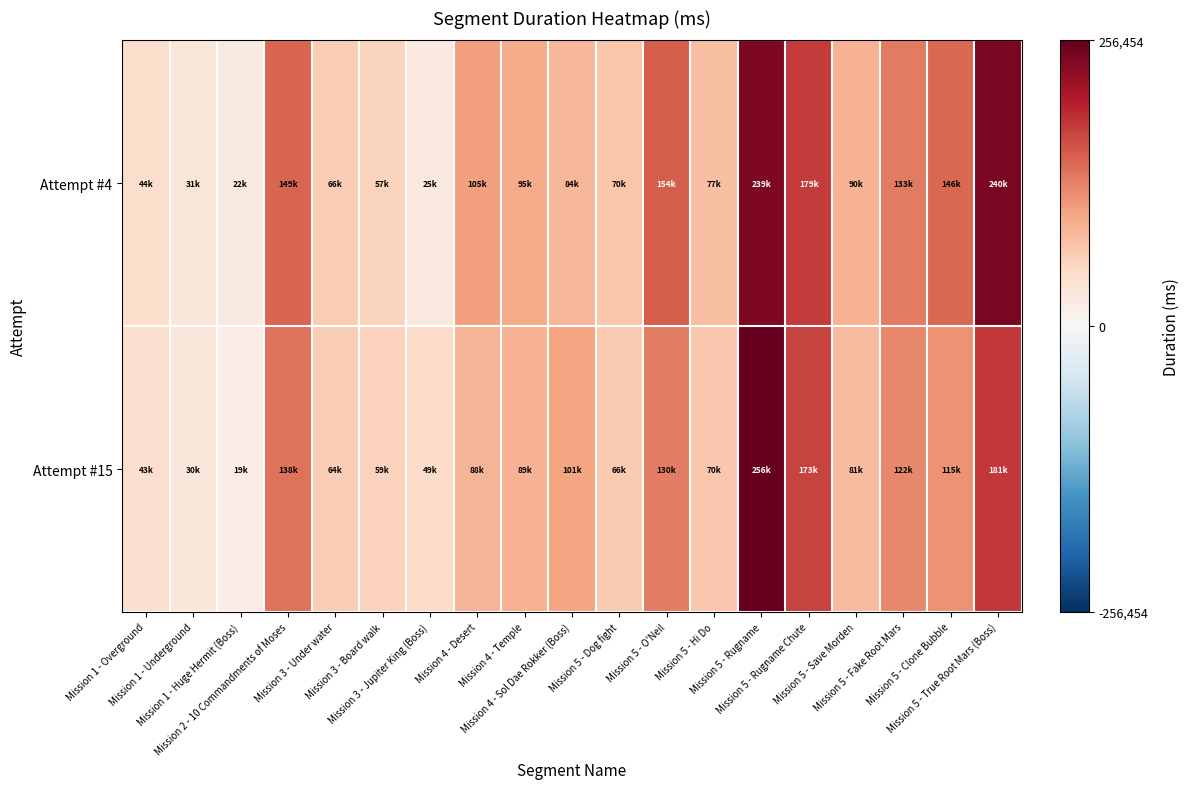

What is the maximum value shown in the chart?

256454